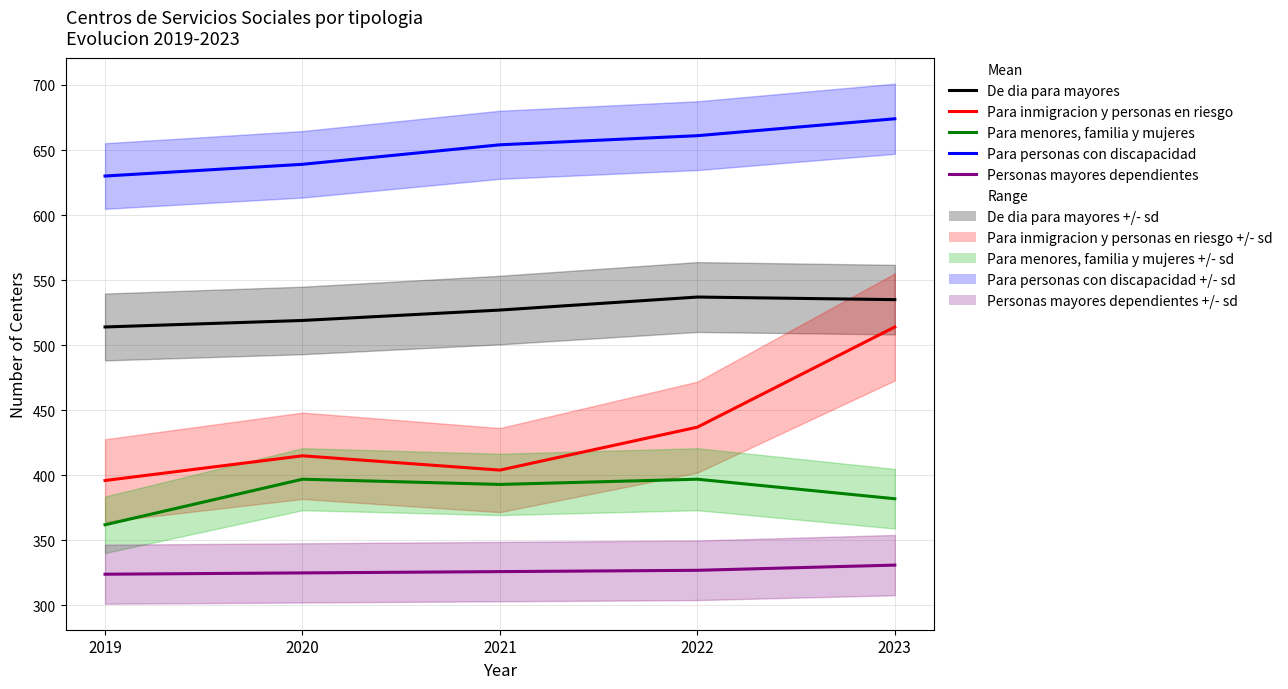

What is the difference between the highest and lowest values at 2021?

328